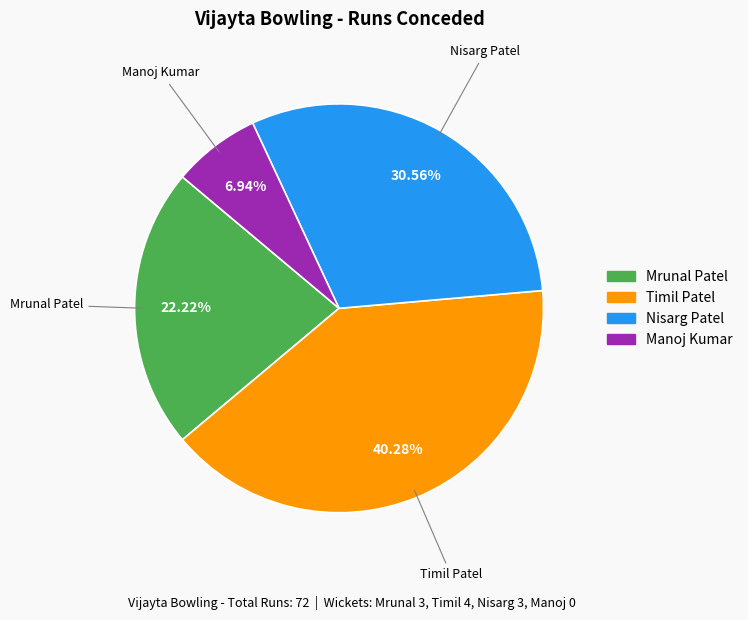

Count the number of slices in the pie.

4